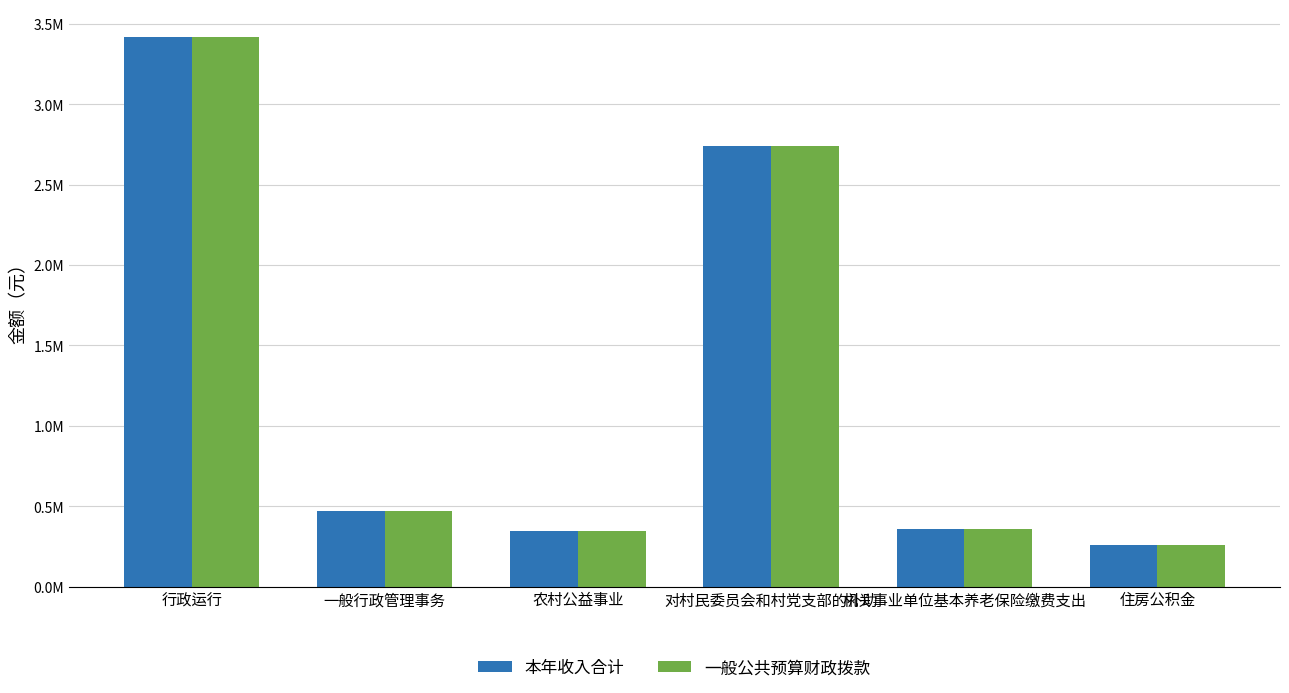

Are the bars grouped side by side (vs. stacked)?

Yes